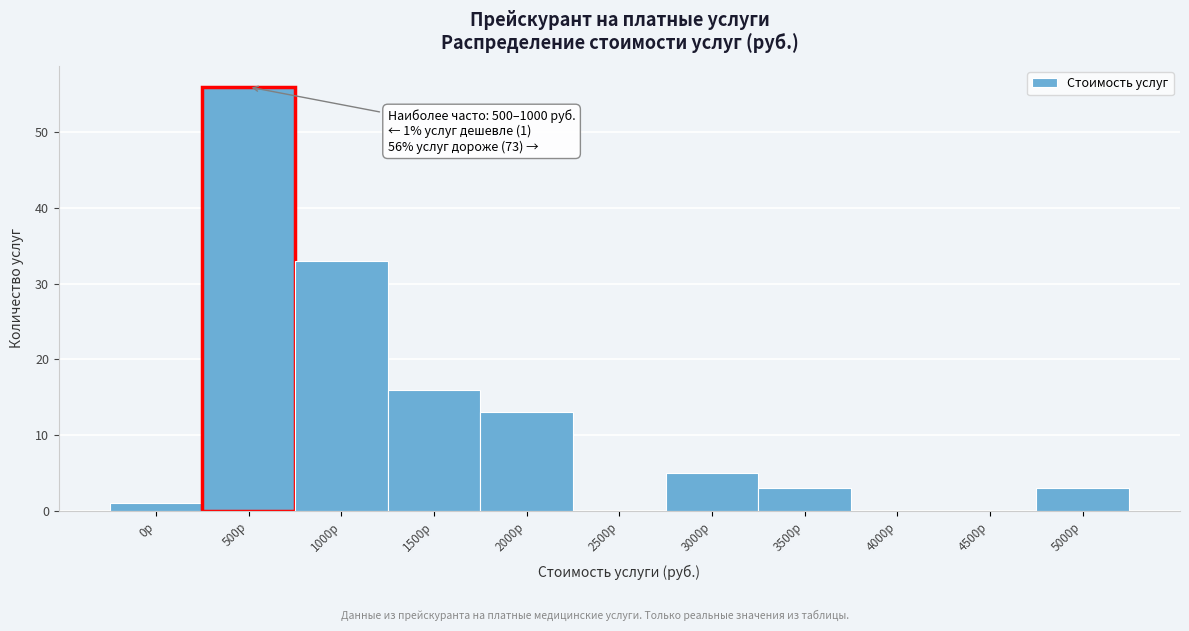

Reading right to left, transcribe all the data shown in this chart.

5000р=3	4500р=0	4000р=0	3500р=3	3000р=5	2500р=0	2000р=13	1500р=16	1000р=33	500р=56	0р=1